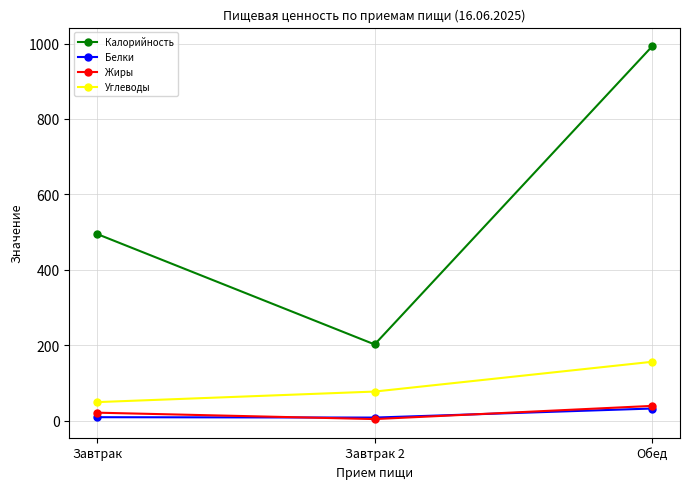

The Углеводы series shows 156 at Обед. True or false?

True